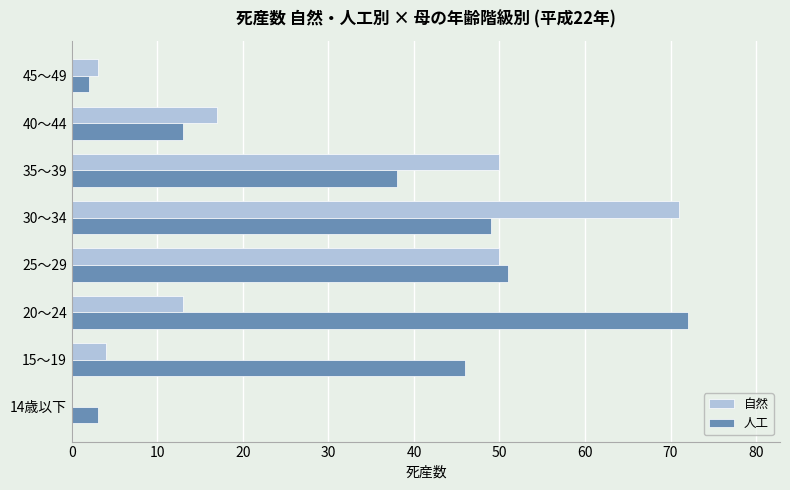

How many data points does each series have?

8